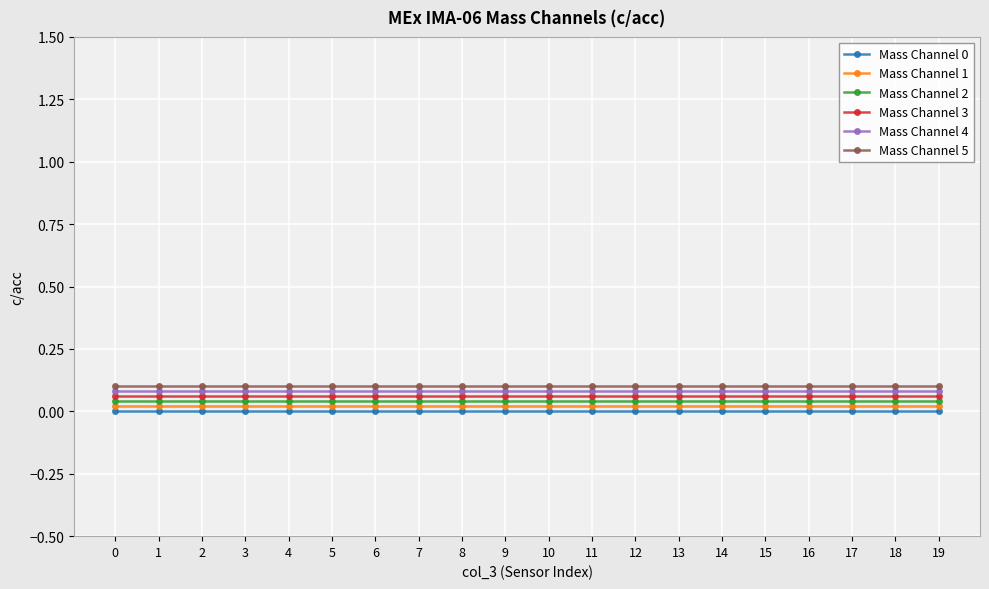

Is this an area chart (filled region under the line)?

No